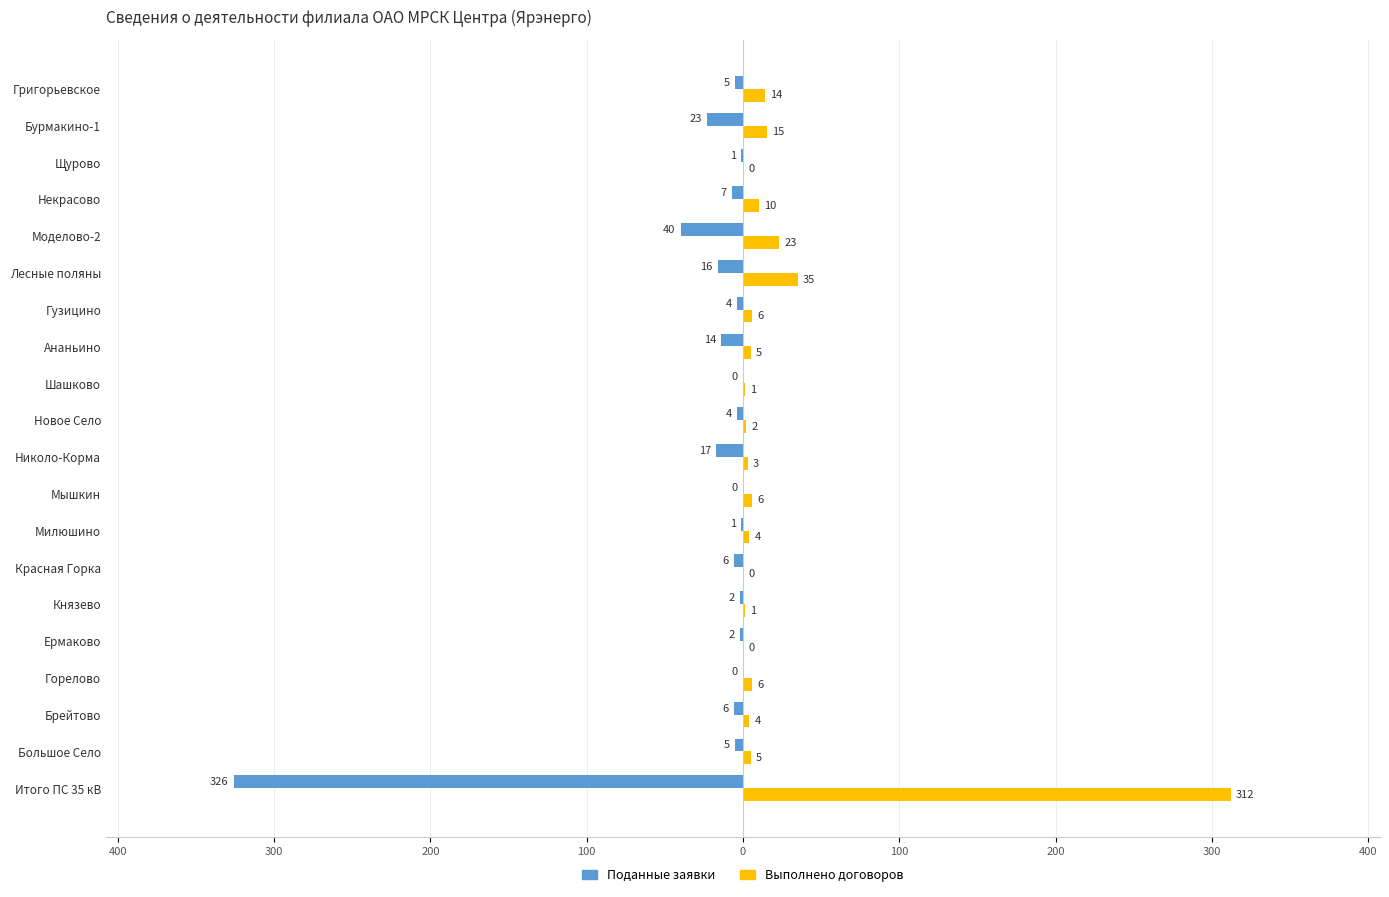

What are all the series names shown in the legend?

Поданные заявки, Выполнено договоров